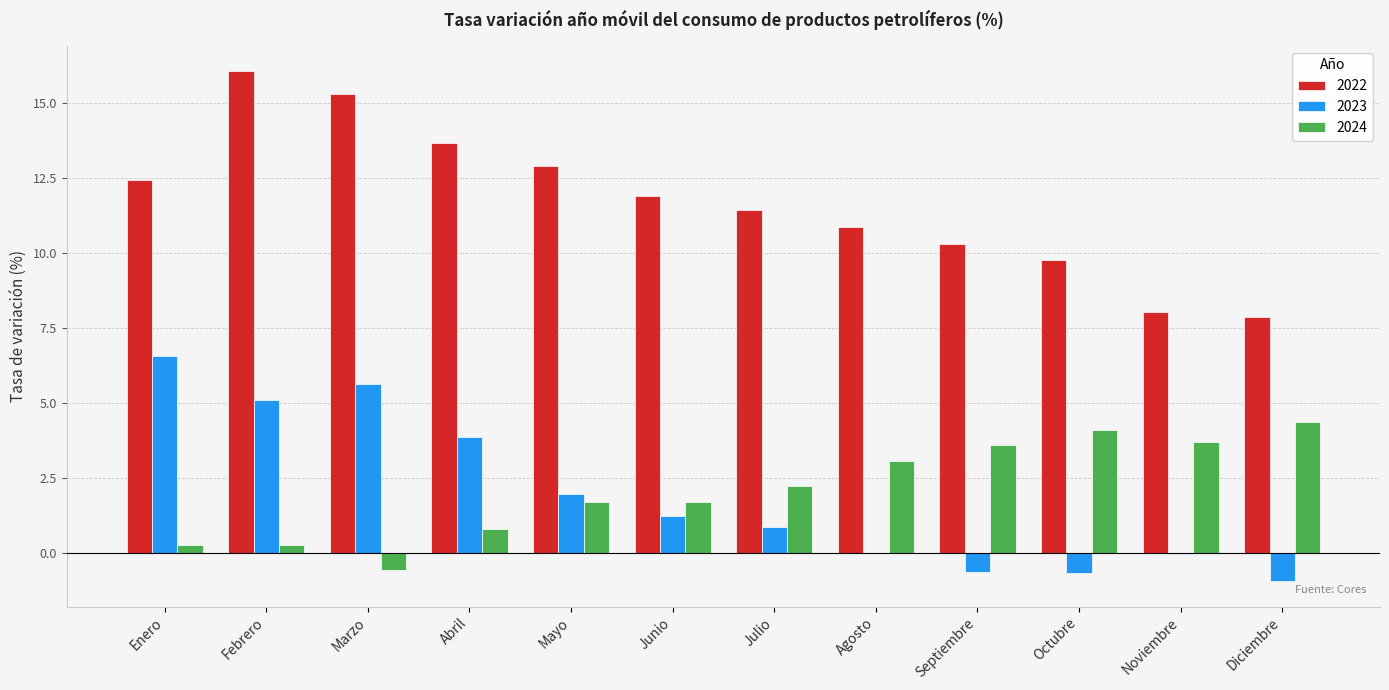

What is the approximate value of 2022 at Enero?

12.5